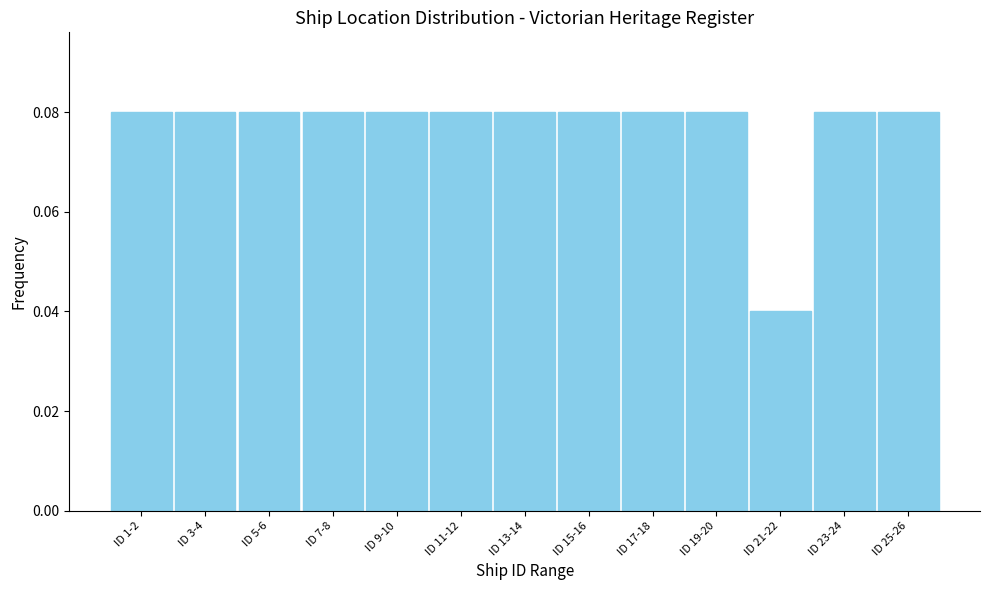

True or false: the data shows 0.0 at ID 25-26.

False